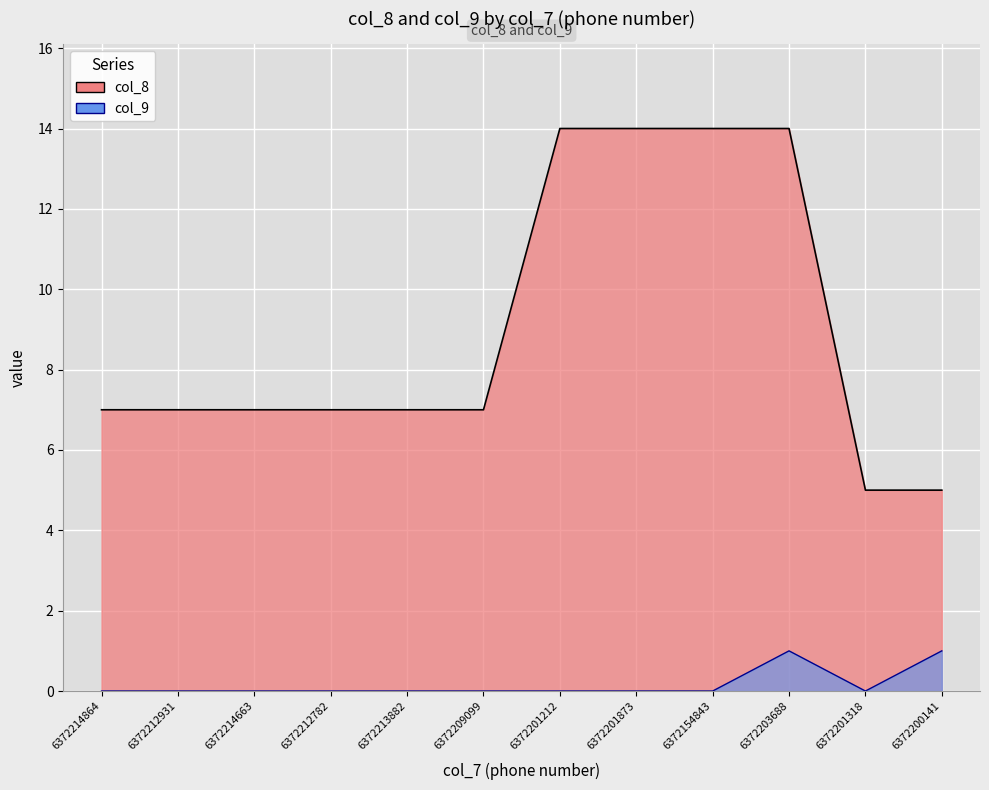

At 6372212782, list the series in order from smallest to largest.

col_9, col_8